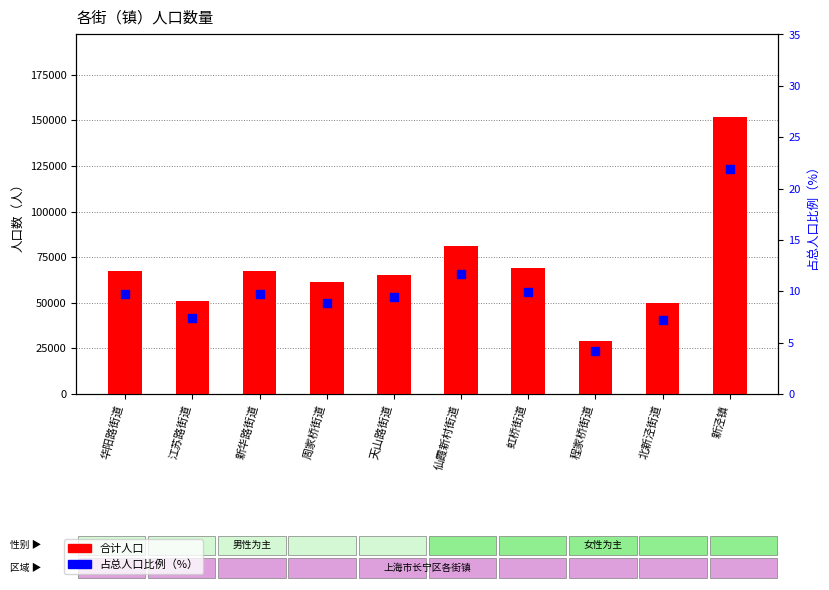

What are all the series names shown in the legend?

合计人口, 占总人口比例（%）